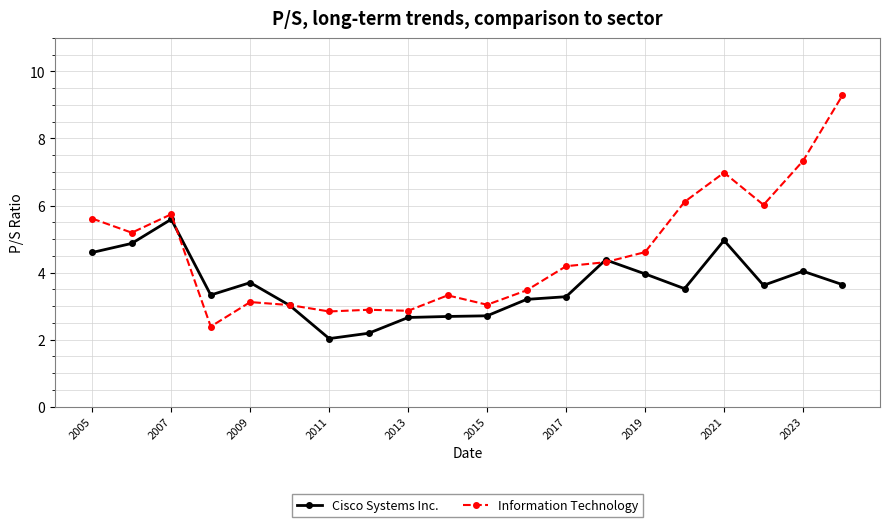

List the series in order of their peak value, highest first.

Information Technology, Cisco Systems Inc.